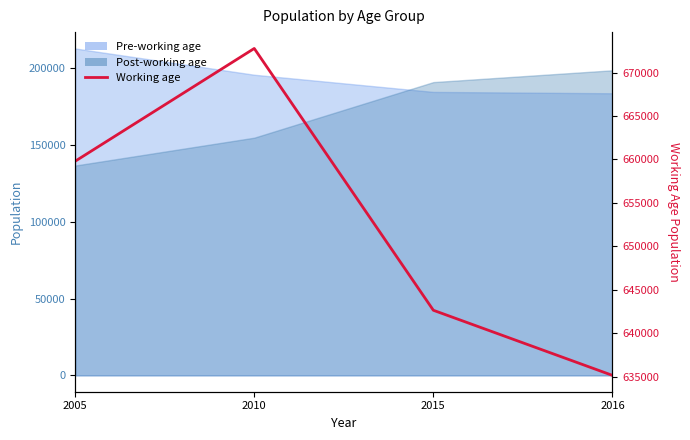

What is the ratio of the value at 2015 to the value at 2016?

1.0